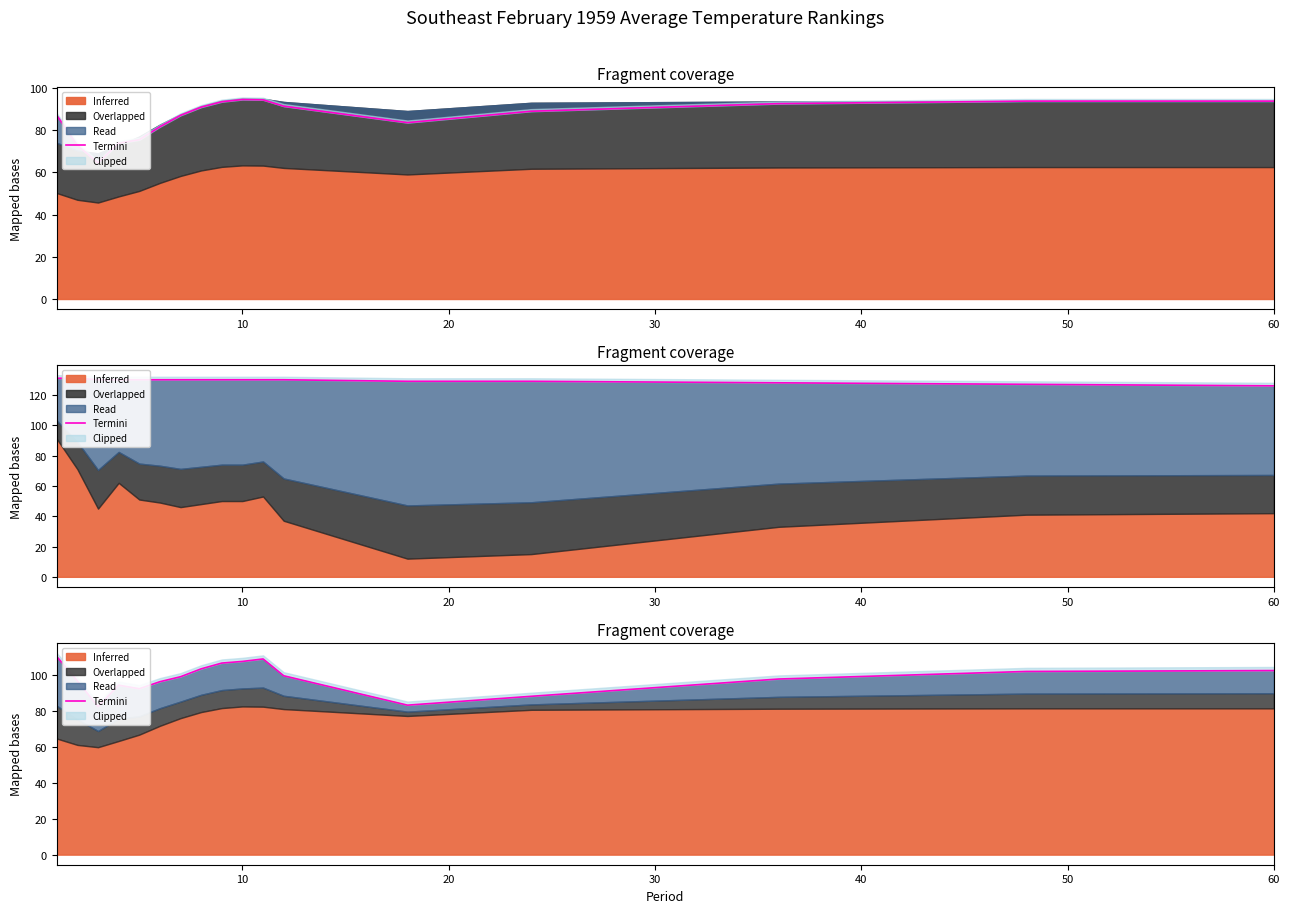

Approximately how many times larger is the value at 40 compared to 10?

1.0